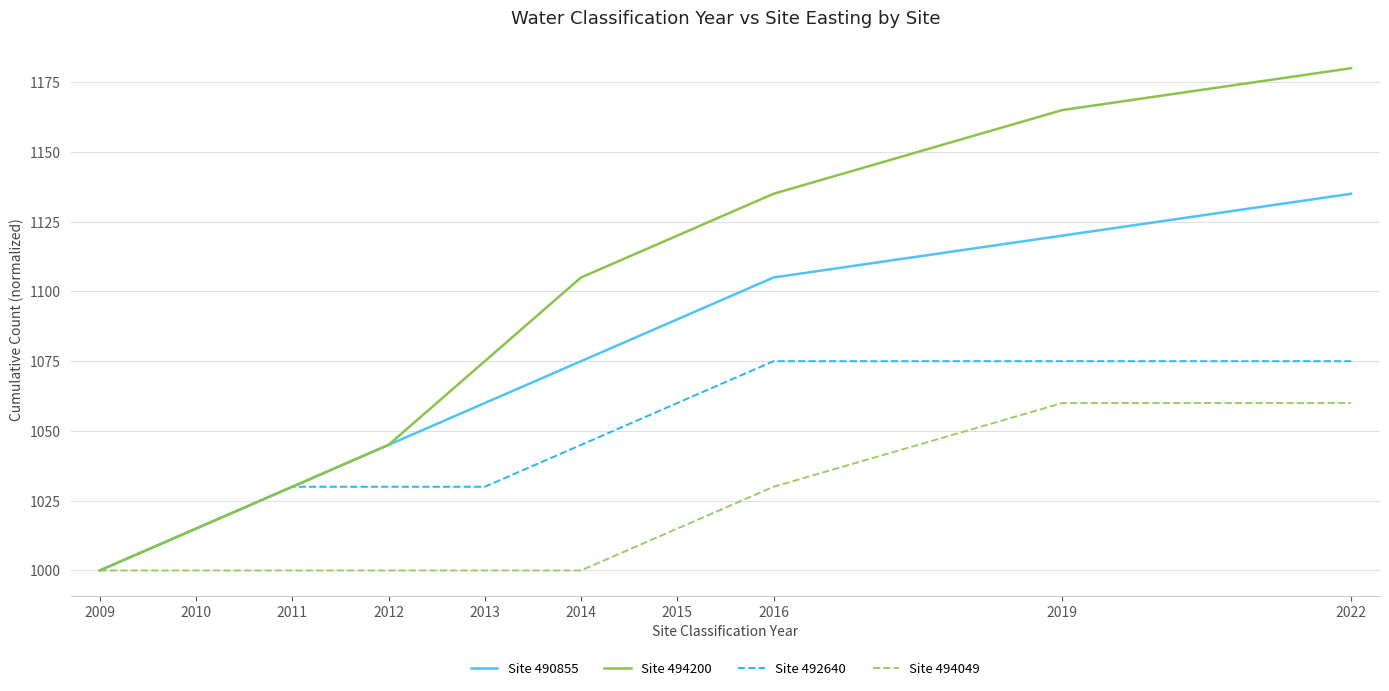

What is the maximum value shown in the chart?

1180